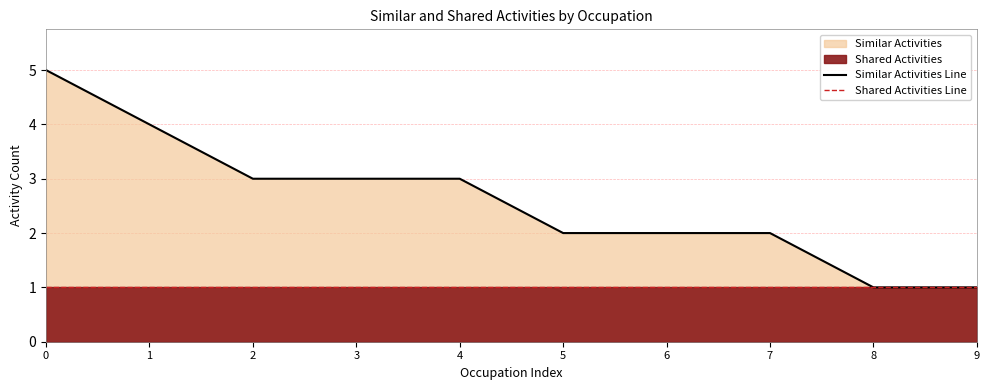

Rank the series at 0 from highest to lowest value.

Similar Activities Line, Shared Activities Line